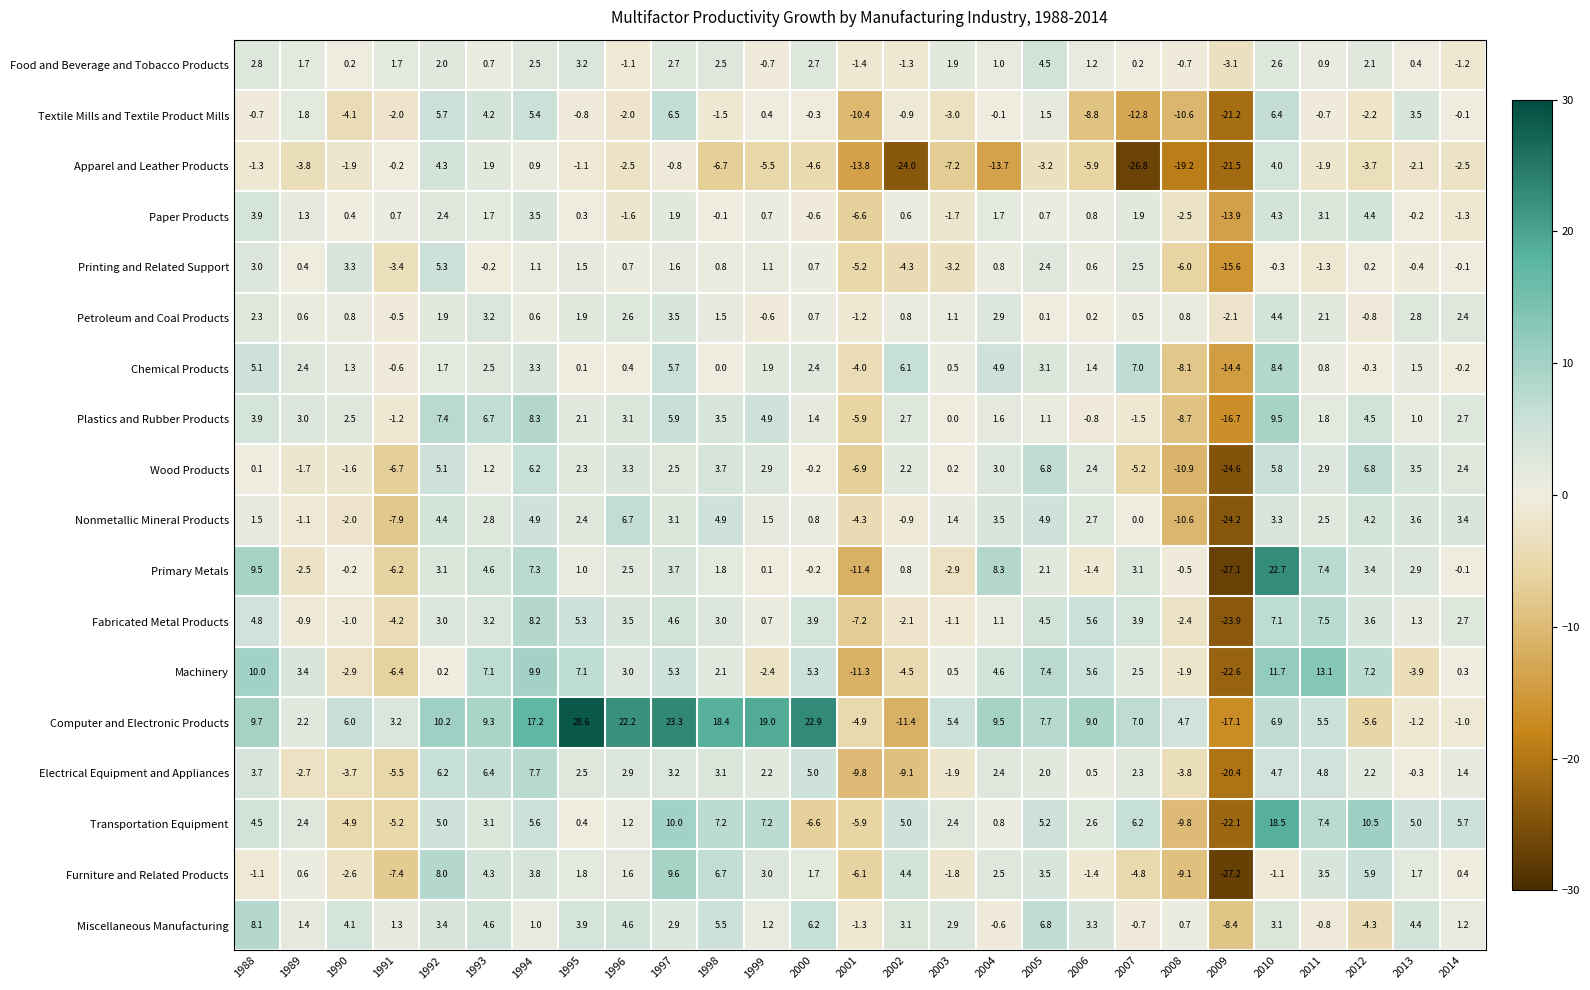

What is the difference between the maximum and minimum values in the Computer and Electronic Products series?

45.7